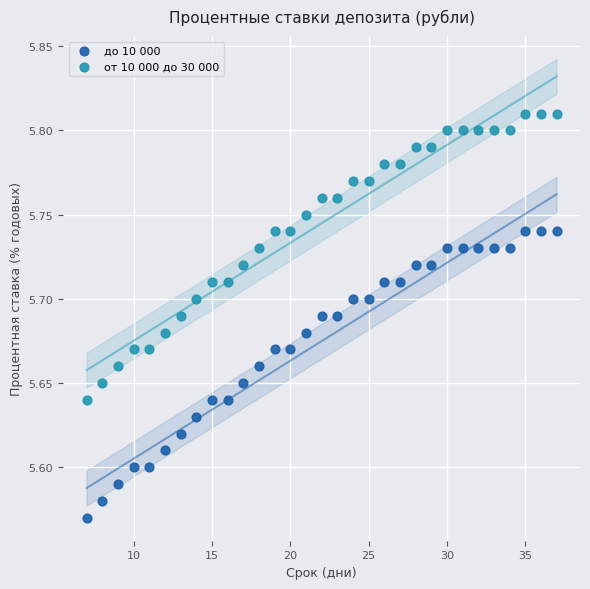

What is the X range (max minus min) for the scatter plot?

30.0